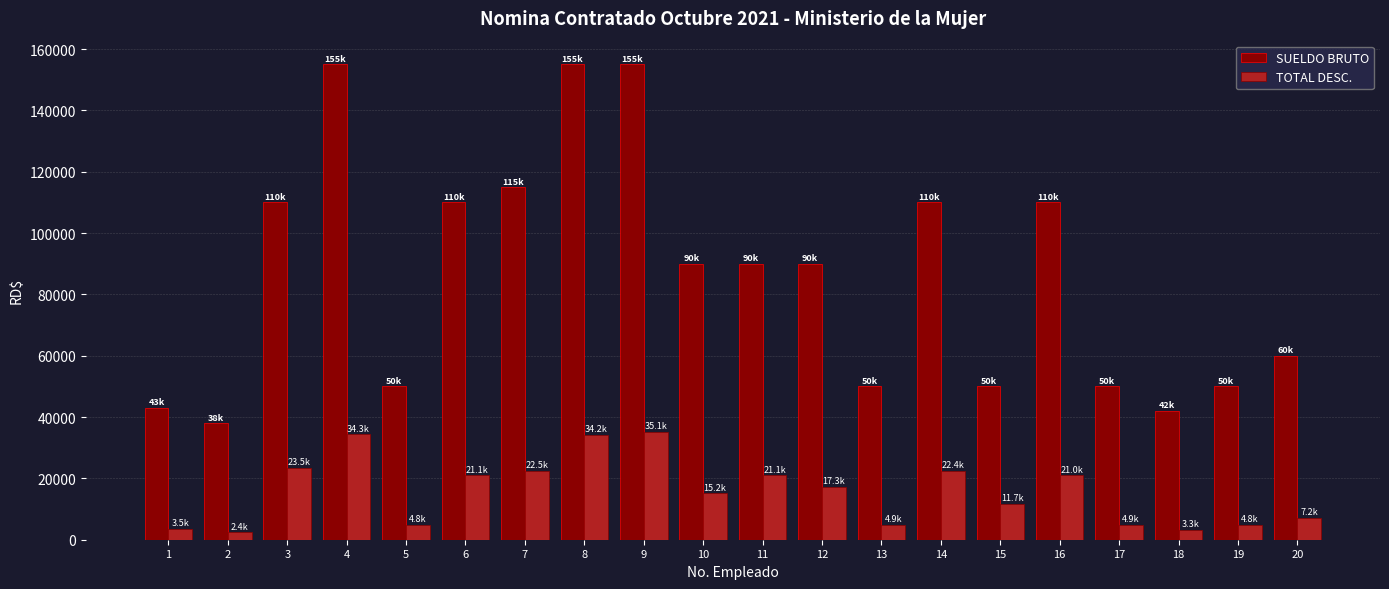

What are all the series names shown in the legend?

SUELDO BRUTO, TOTAL DESC.